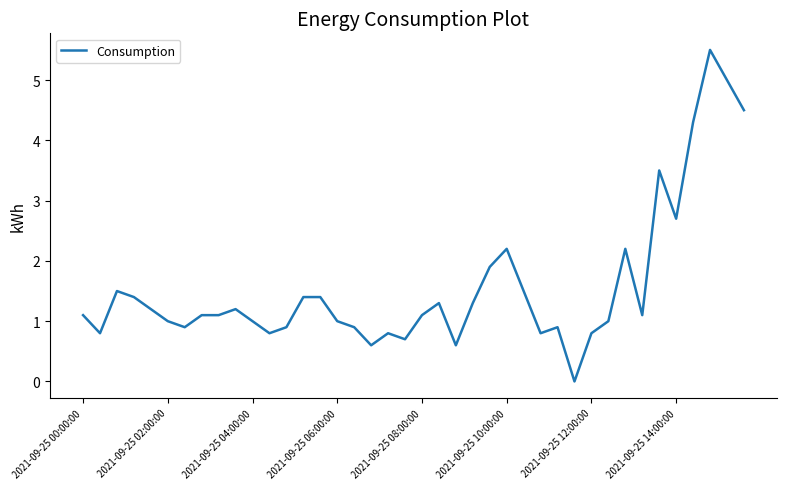

What is the maximum value shown in the chart?

5.5